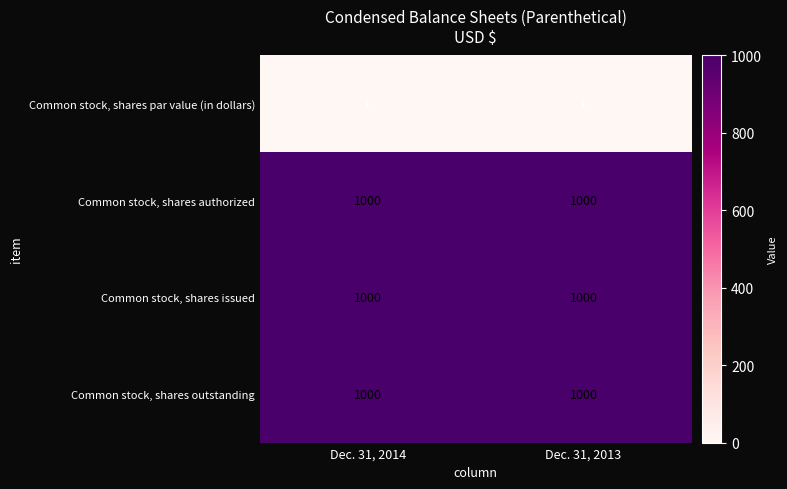

How many data points does each series have?

2